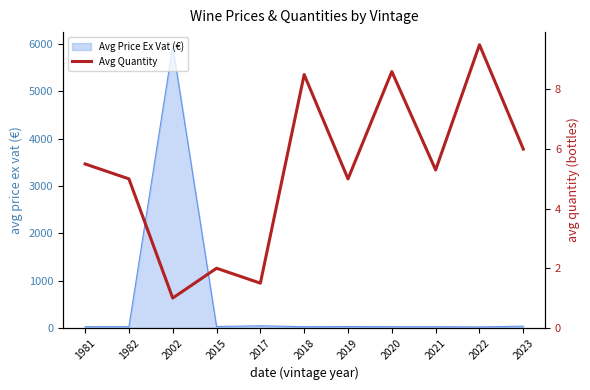

At which category does the data reach its first local valley?

2002